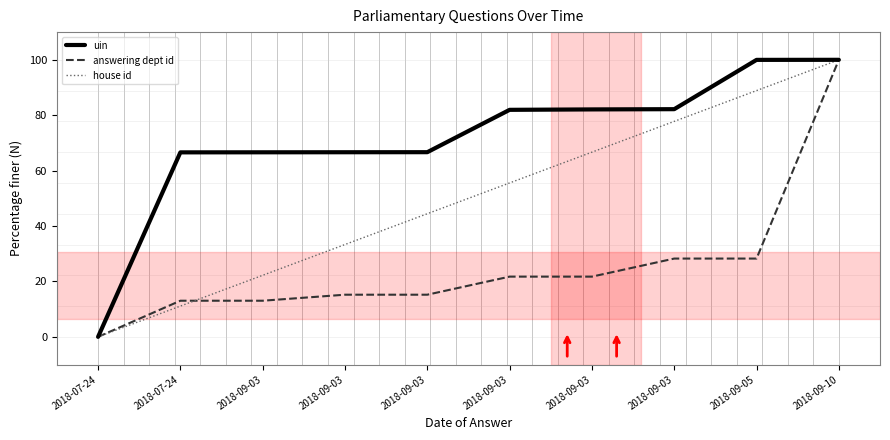

Reading left to right, list all the values displayed in this chart.

uin: 0.0	66.6	66.6	66.6	66.7	81.9	82.1	82.2	100.0	100.0
answering dept id: 0.0	13.0	13.0	15.2	15.2	21.7	21.7	28.3	28.3	100.0
house id: 0.0	11.1	22.2	33.3	44.4	55.6	66.7	77.8	88.9	100.0